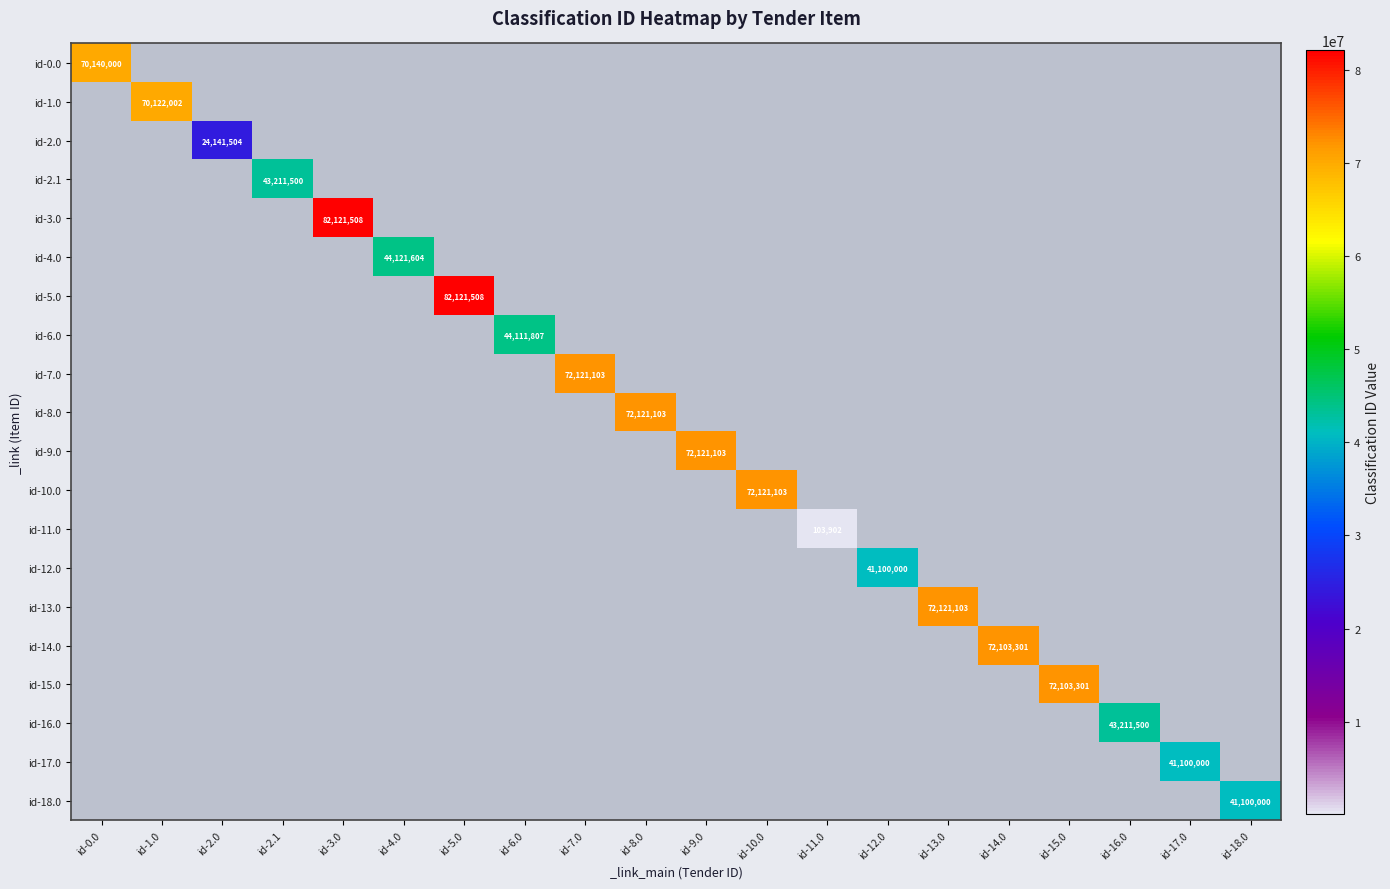

Count the number of data series in this chart.

20